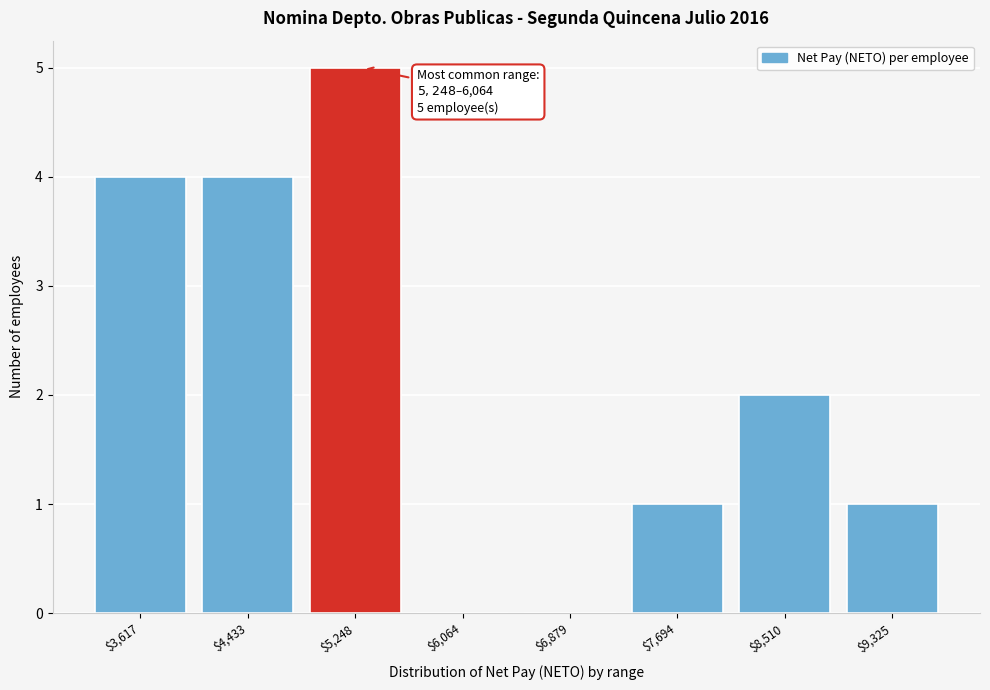

What is the sum of all values?

17